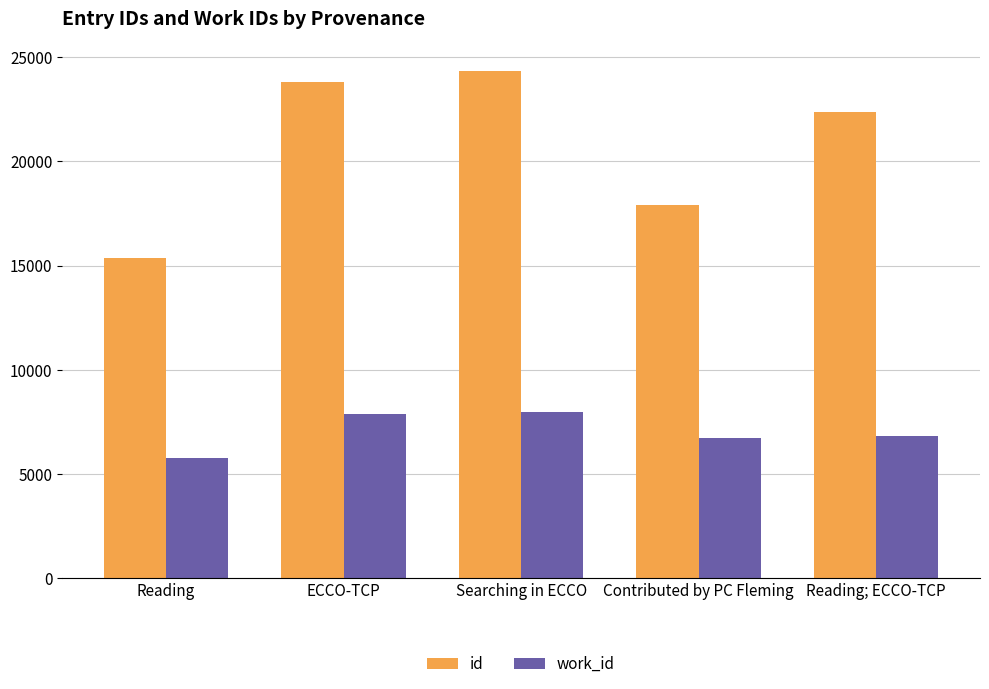

Is the value of id at Reading; ECCO-TCP greater than the value of work_id at Contributed by PC Fleming?

Yes